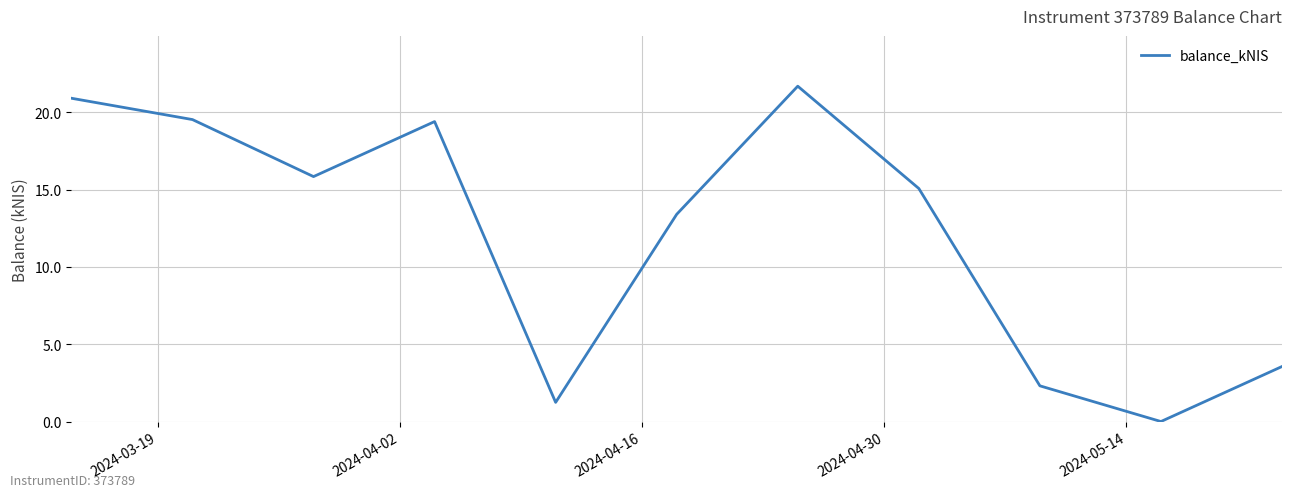

What is the greatest value displayed?

21.7